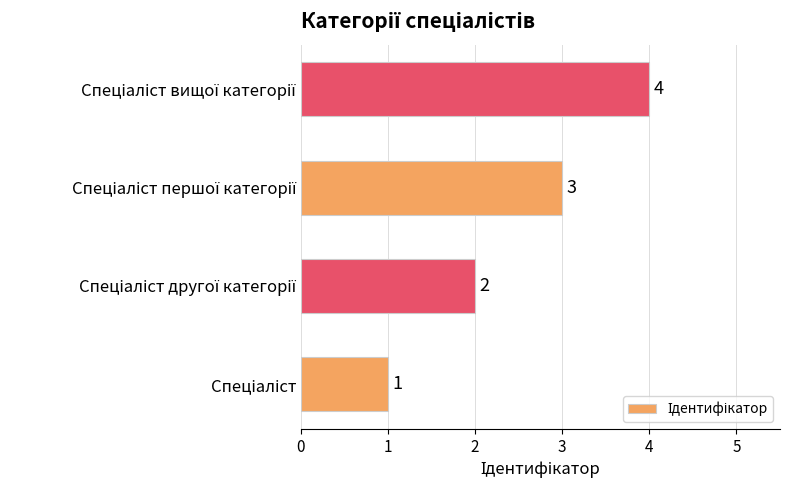

What is the sum of all values?

10